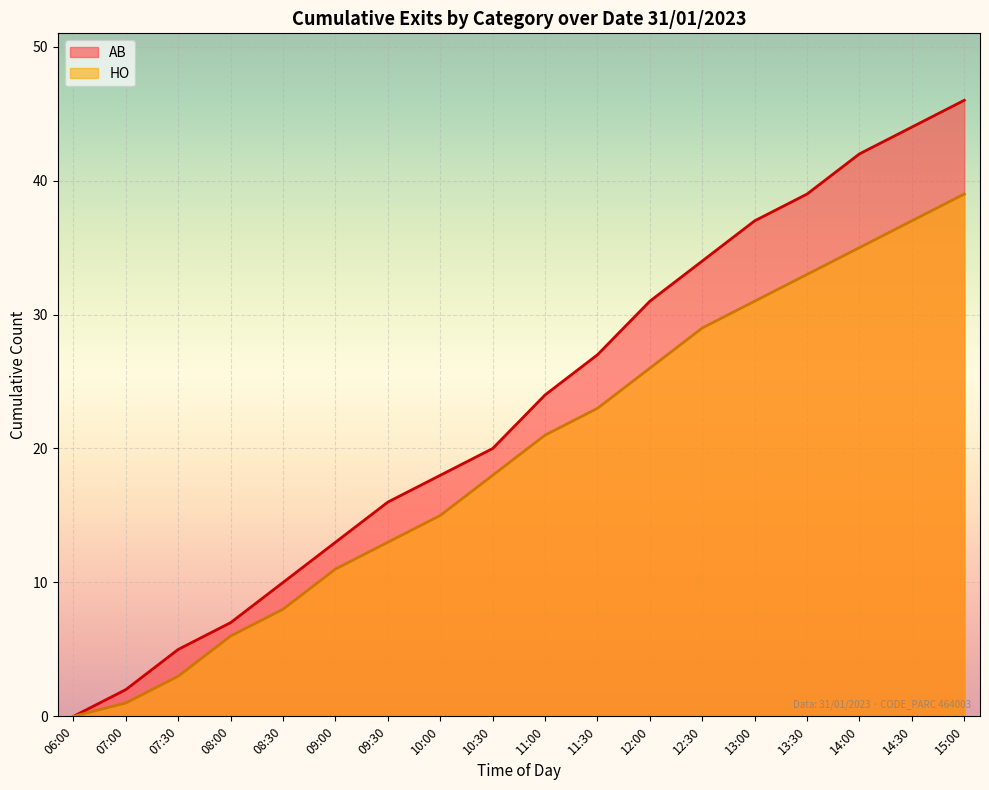

What is the sum of all HO values?

349